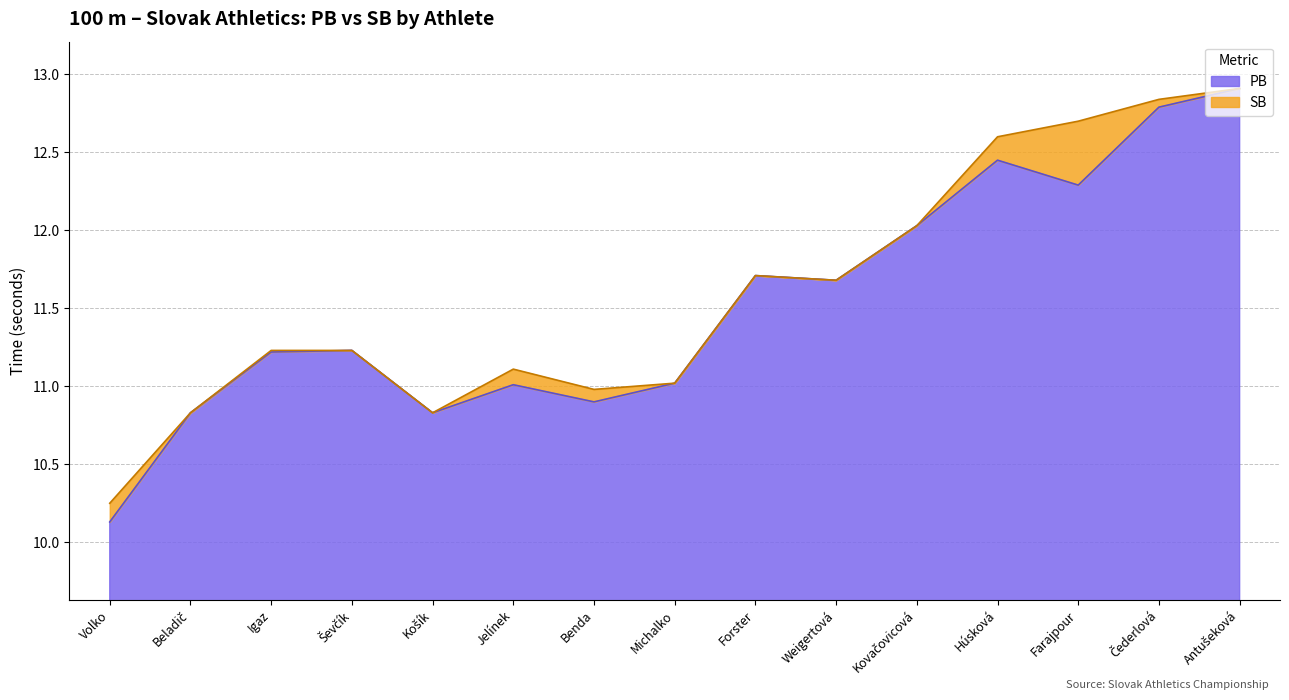

At how many categories does at least one series exceed 11?

11